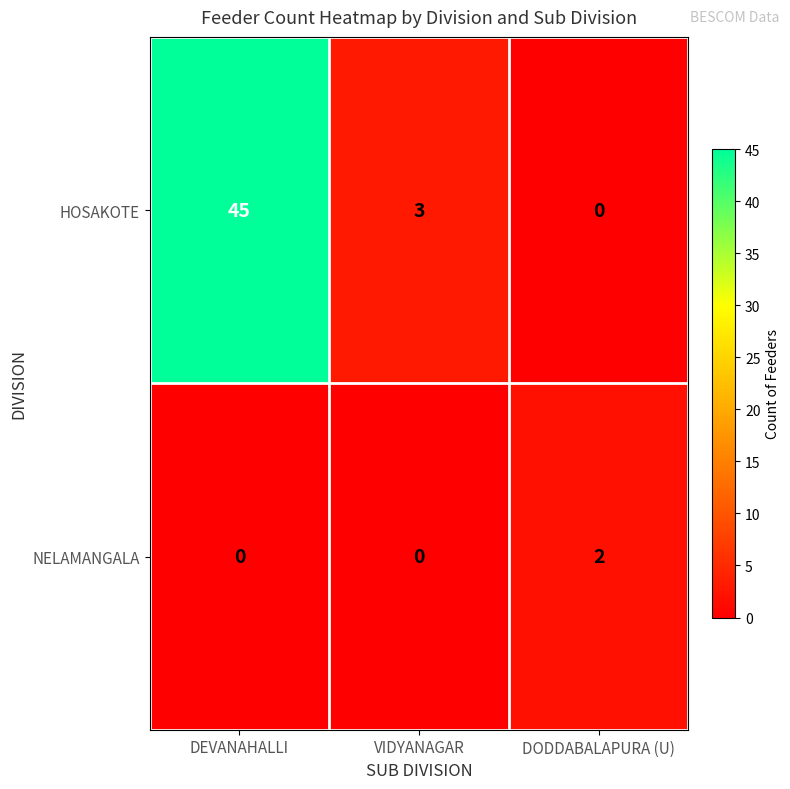

What is the sum of the HOSAKOTE values at VIDYANAGAR and DEVANAHALLI?

48